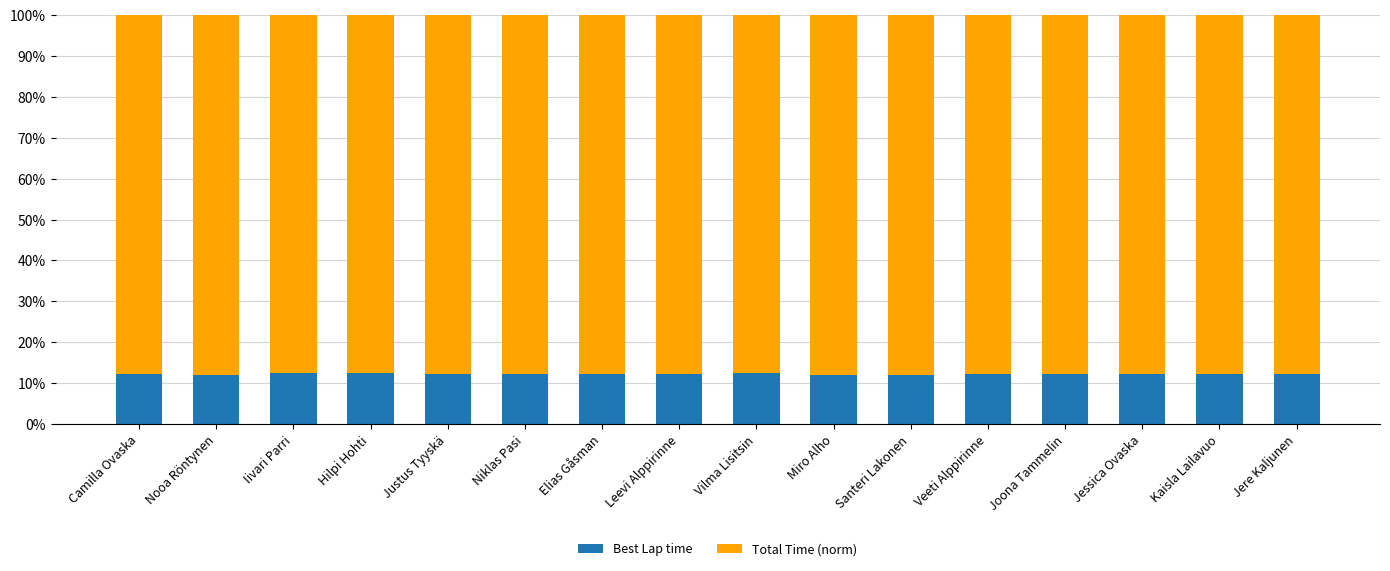

How many bars are there in total?

16